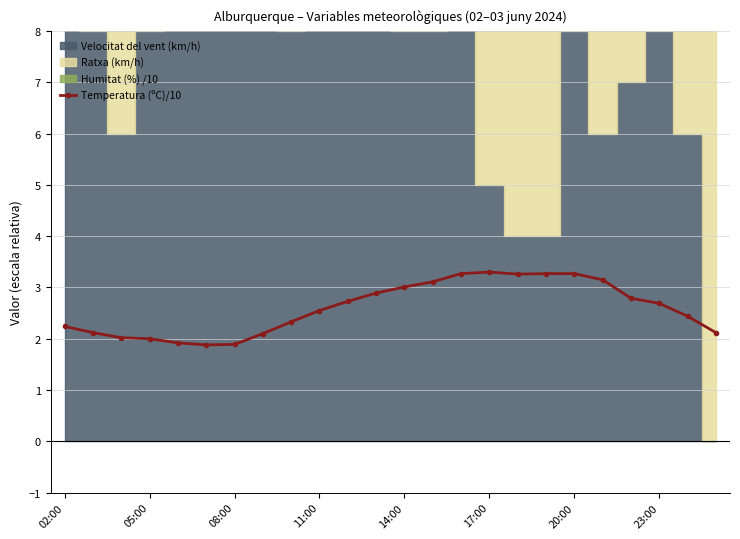

Reading left to right, extract all data points from this chart.

2.2	2.1	2.0	2.0	1.9	1.9	1.9	2.1	2.3	2.5	2.7	2.9	3.0	3.1	3.3	3.3	3.3	3.3	3.3	3.1	2.8	2.7	2.4	2.1